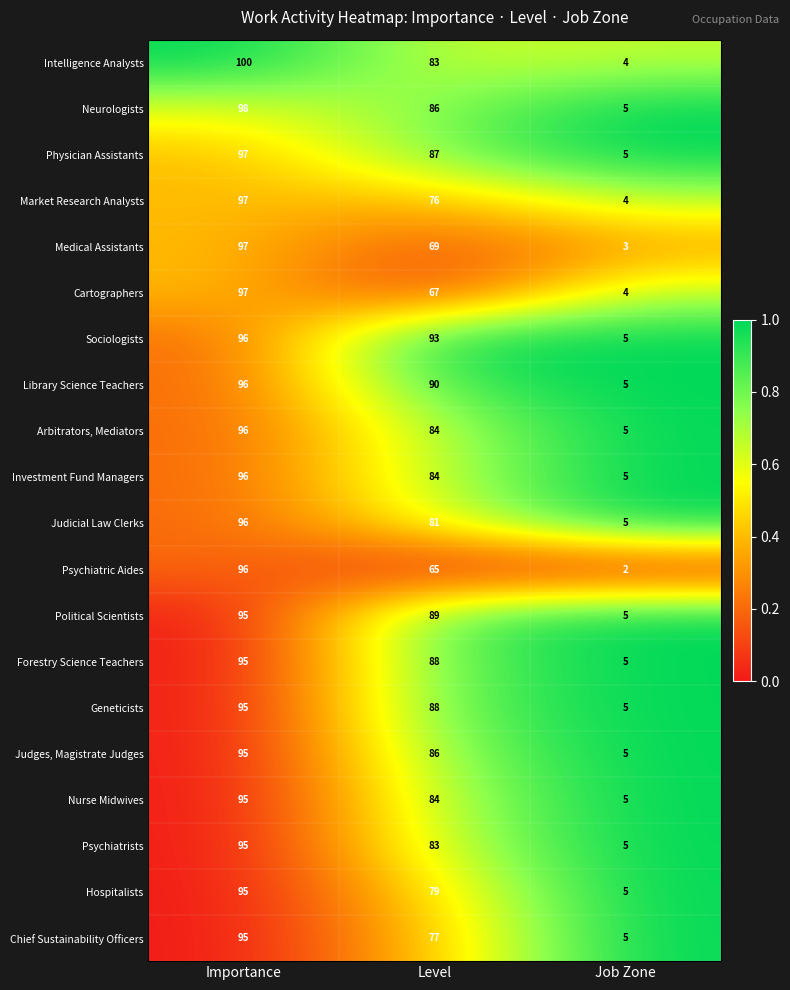

What is the difference between the highest and lowest values at Level?

28